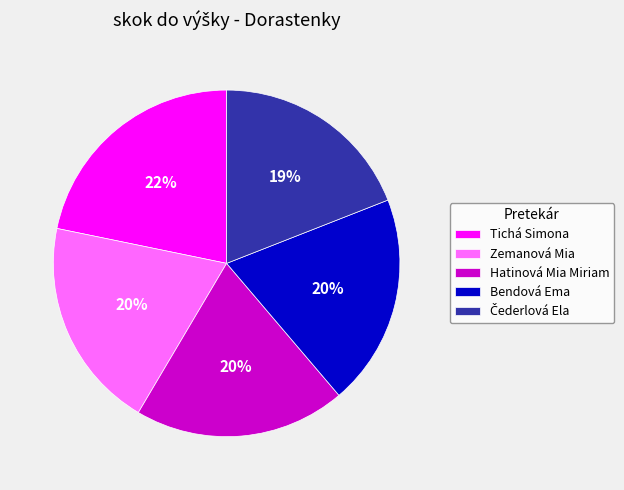

To the nearest percent, what portion does Zemanová Mia represent?

20%